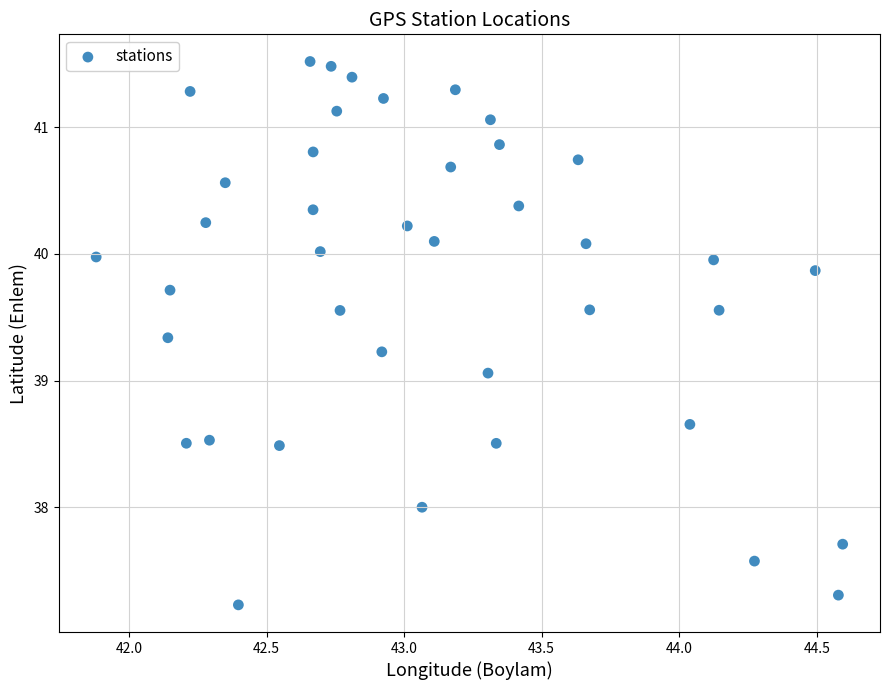

What is the range of X values (max minus min)?

2.7